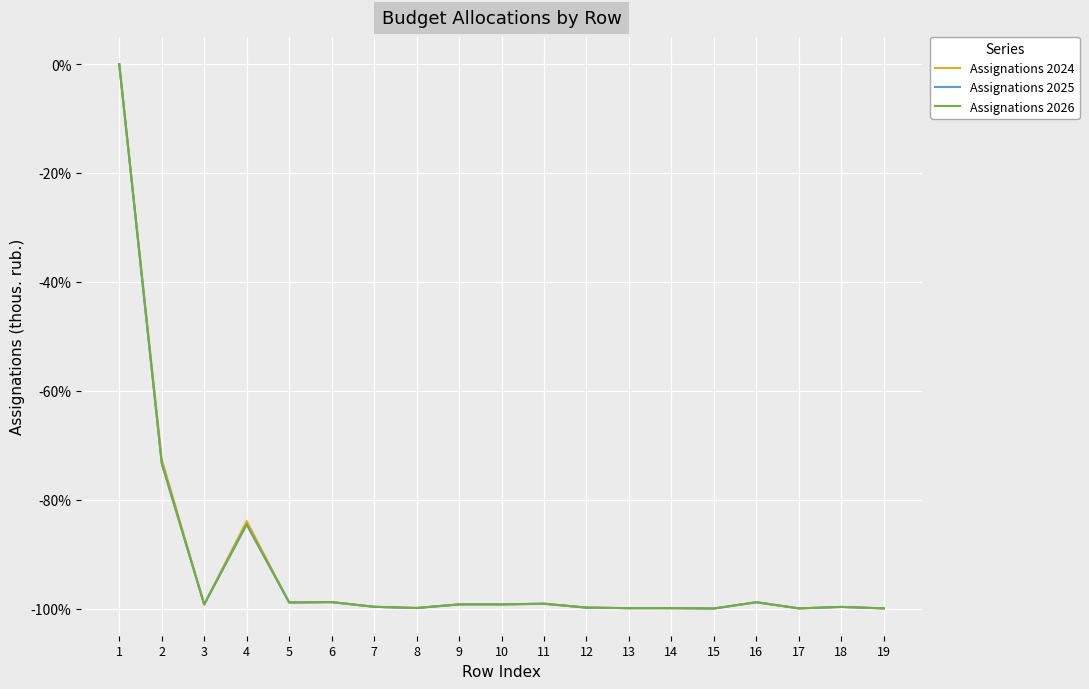

What is the lowest value of the Assignations 2024 series?

-100.0